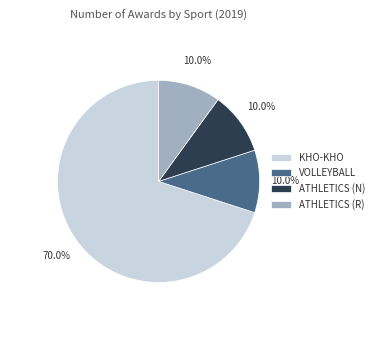

Which has a higher value, VOLLEYBALL or KHO-KHO?

KHO-KHO